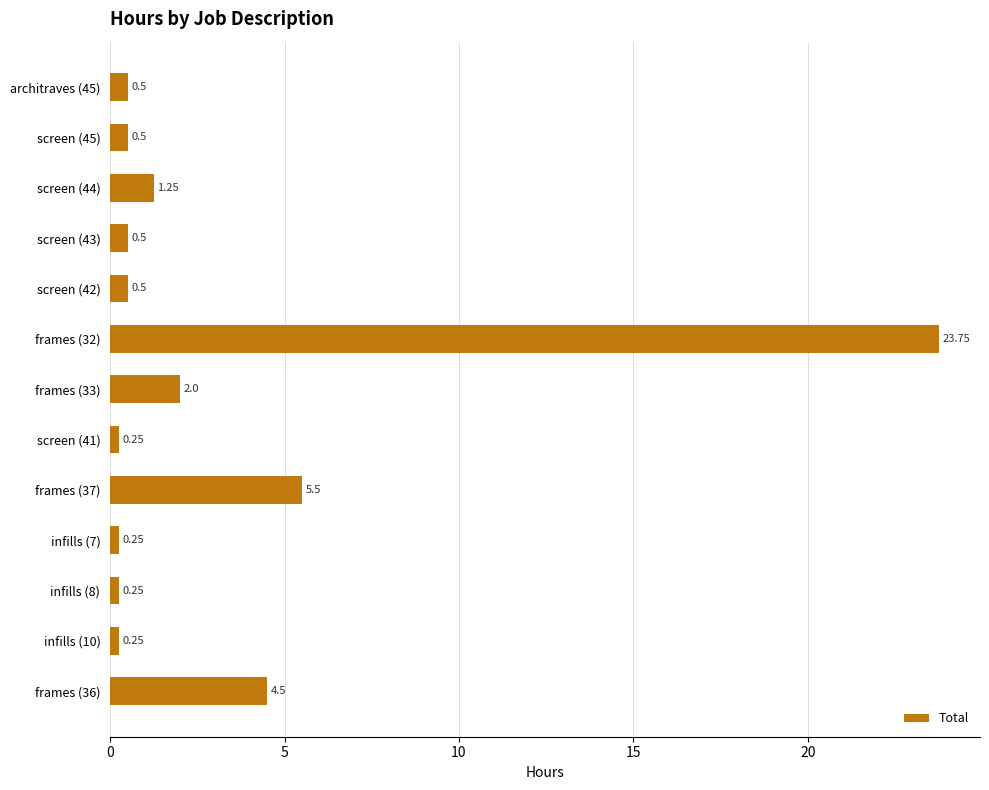

Which has a higher value, frames (33) or screen (42)?

frames (33)